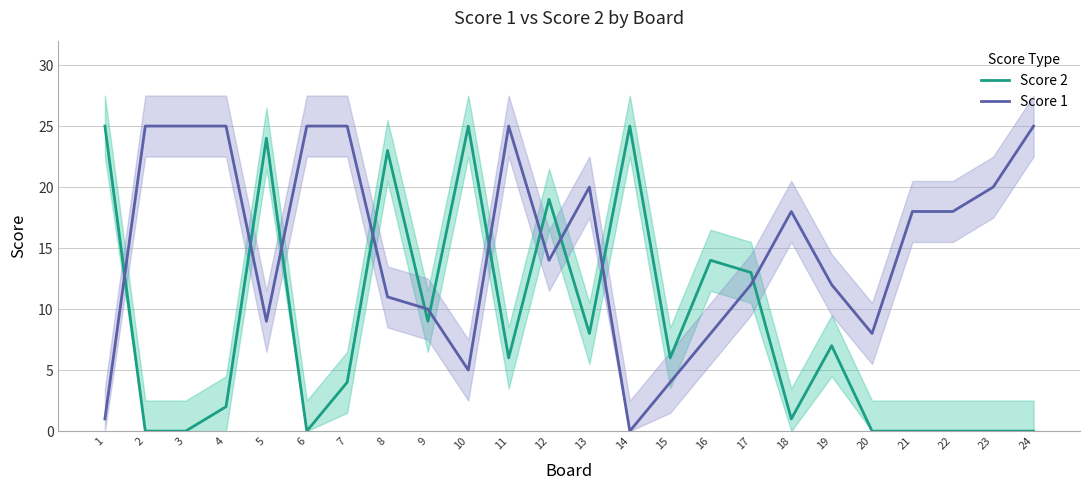

Rank the series at 17 from highest to lowest value.

Score 2, Score 1